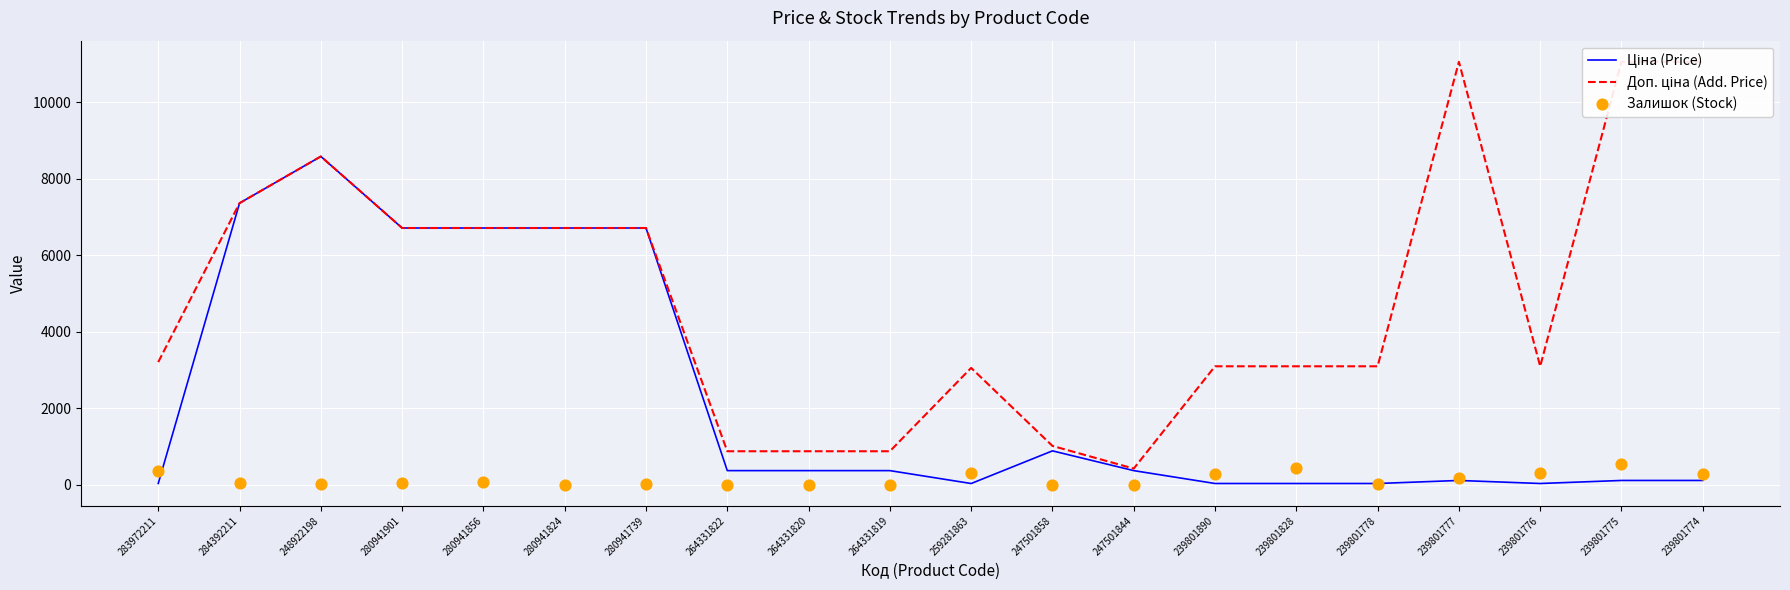

Which series contains the highest Y value?

Доп. ціна (Add. Price)